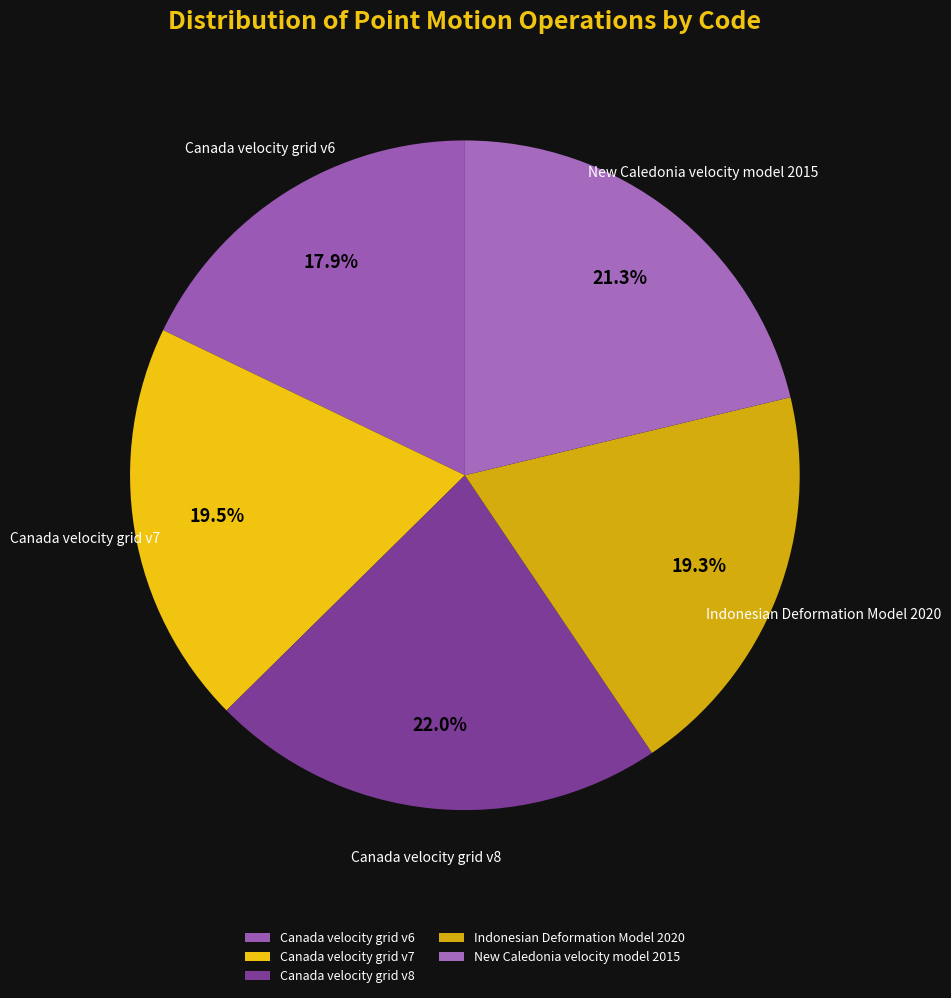

To the nearest percent, what percentage of the pie is Indonesian Deformation Model 2020?

19%